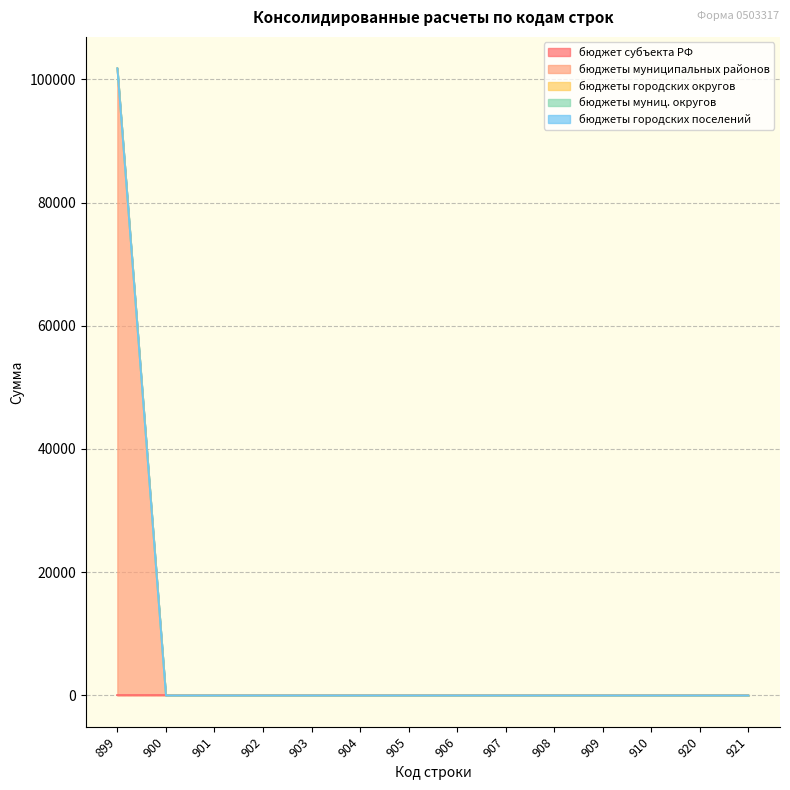

How many series are shown in this chart?

5